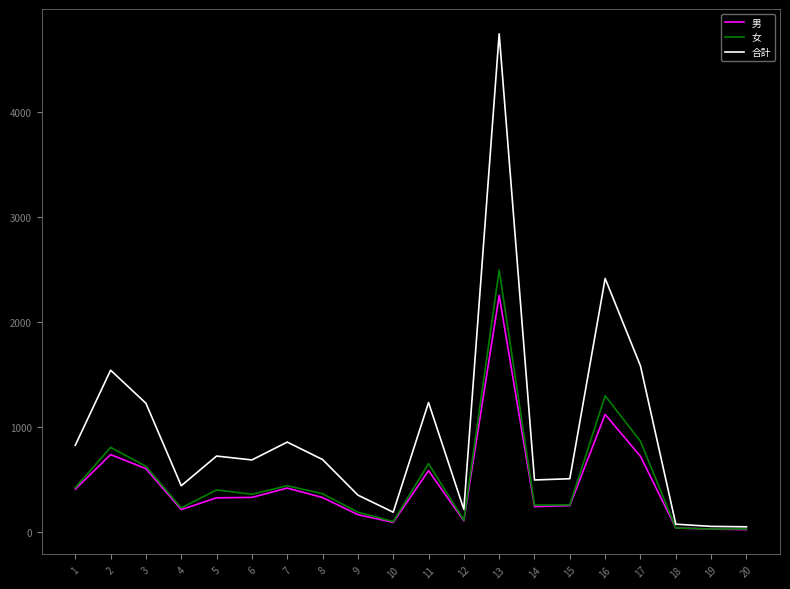

True or false: 合計 has a value of 1843 at 11.

False